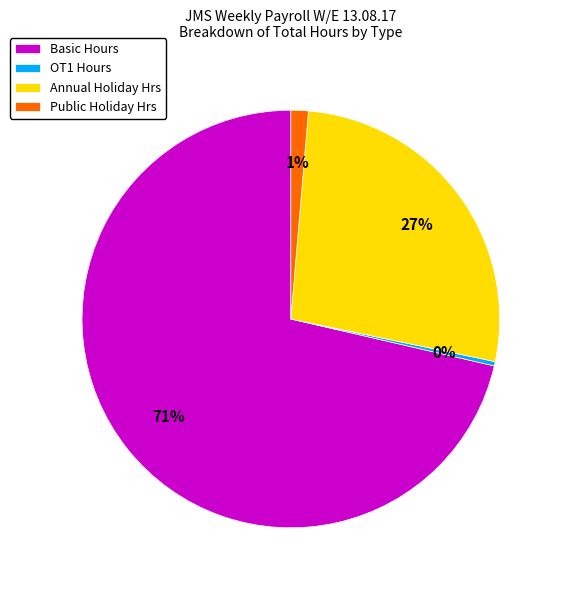

Count the number of slices in the pie.

4